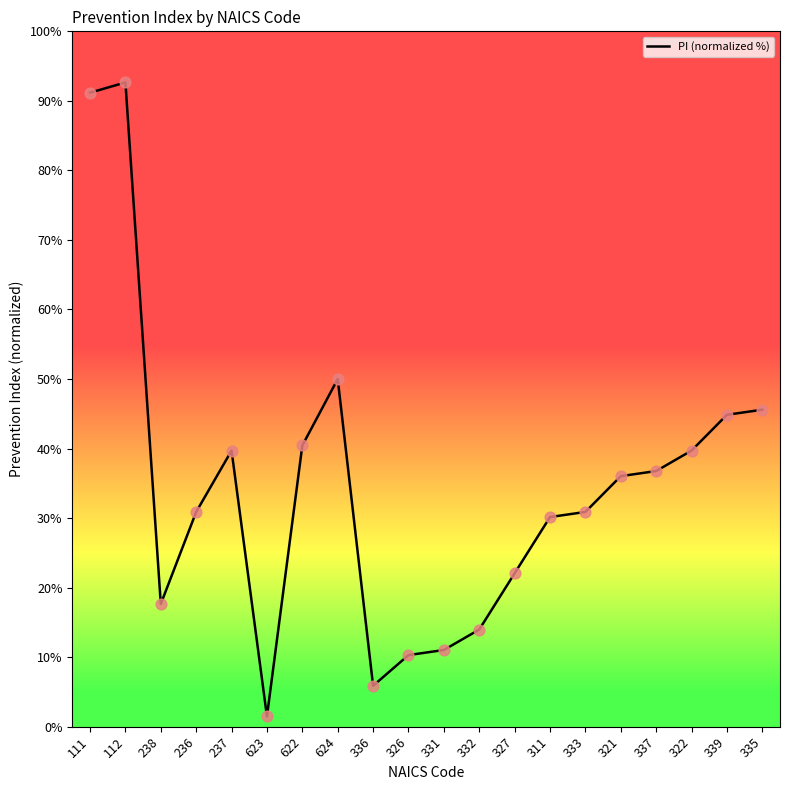

What is the change in value from 111 to 624?

-41.2